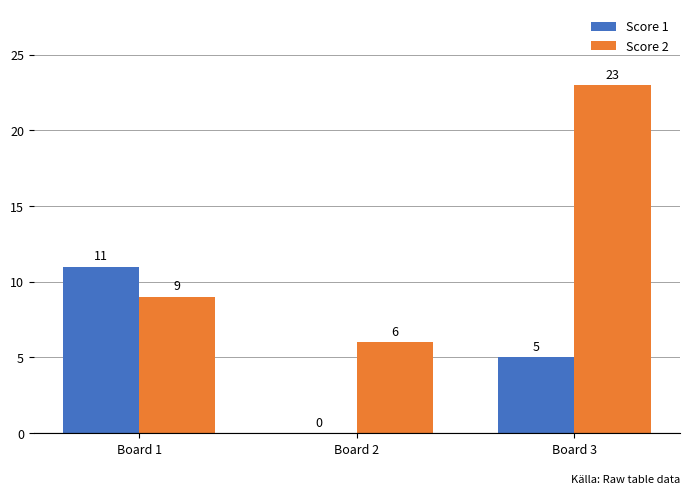

Are the bars grouped side by side (vs. stacked)?

Yes